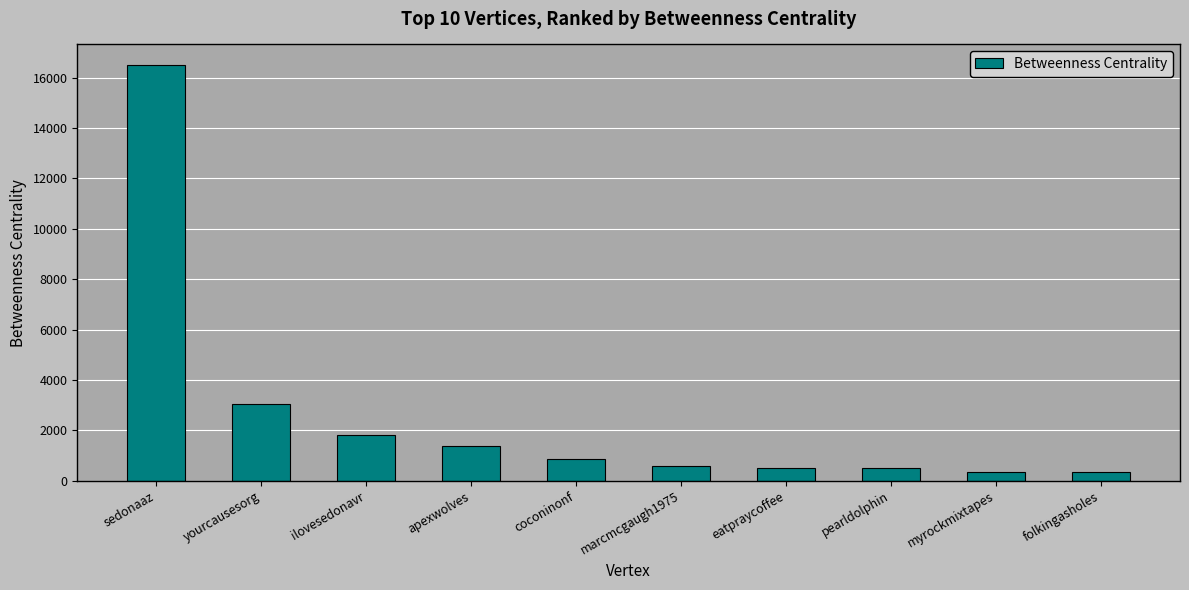

What is the label of the 4th bar from the left?

apexwolves